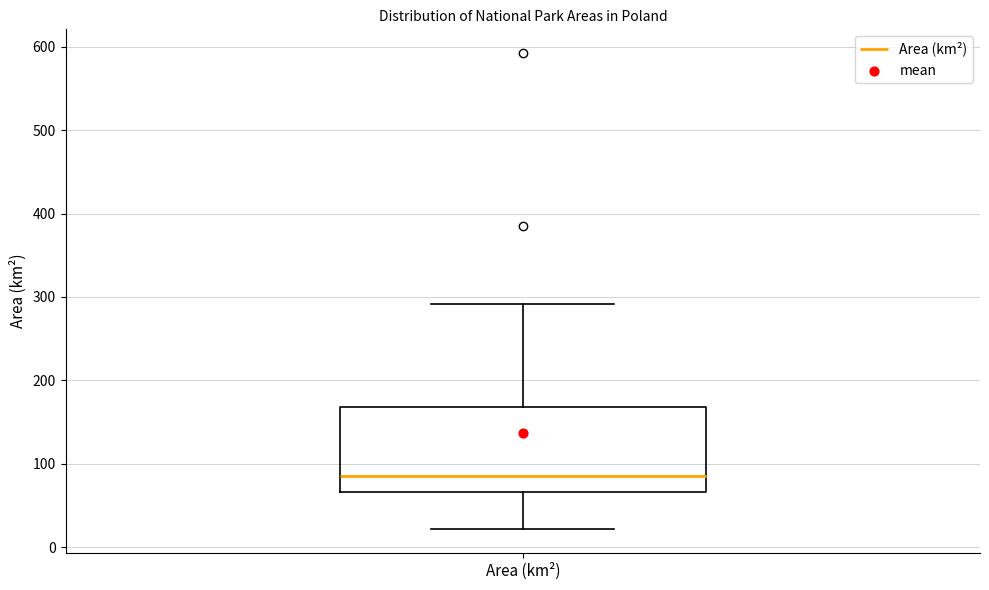

Where is the upper edge of the box for Area (km²) on the y-axis? The values are not printed on the chart, so give them approximately, as read against the axis.

170